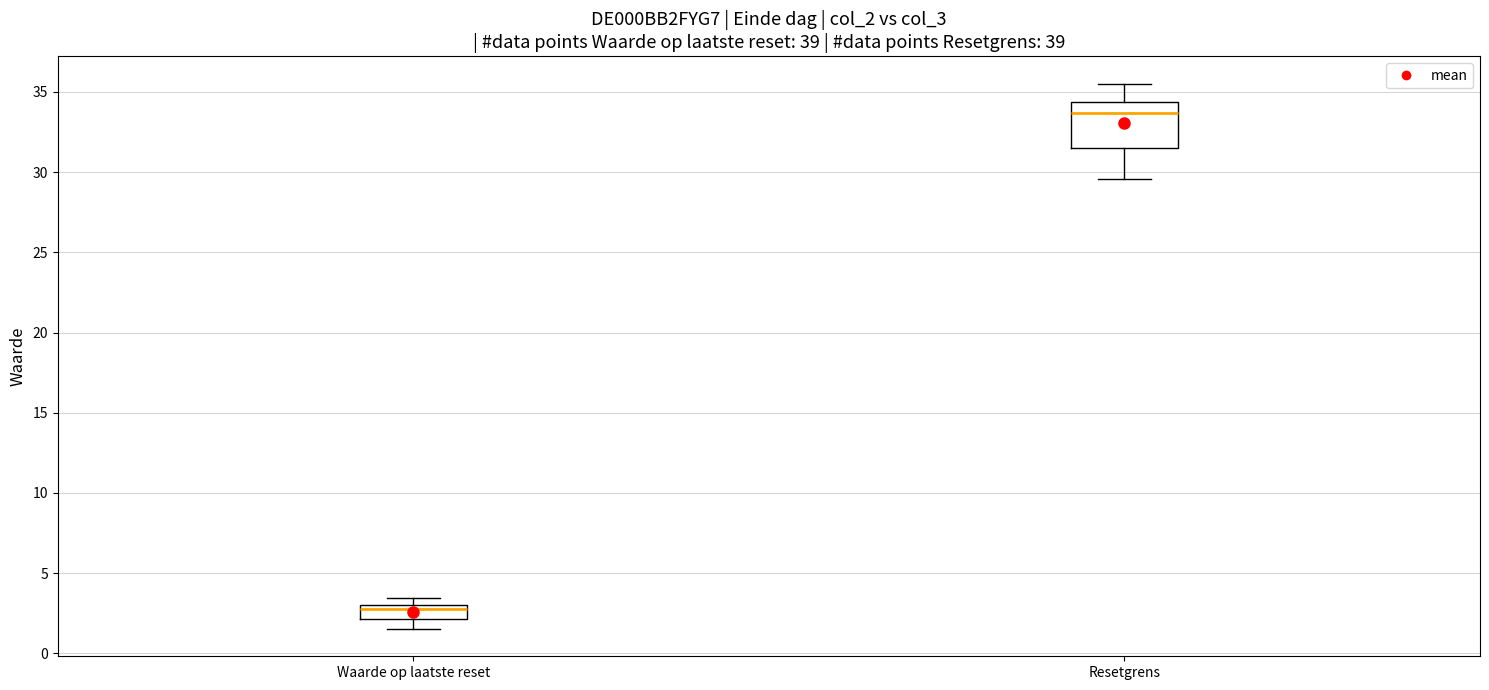

Comparing the boxes themselves (not the whiskers), which one is the tallest?

Resetgrens